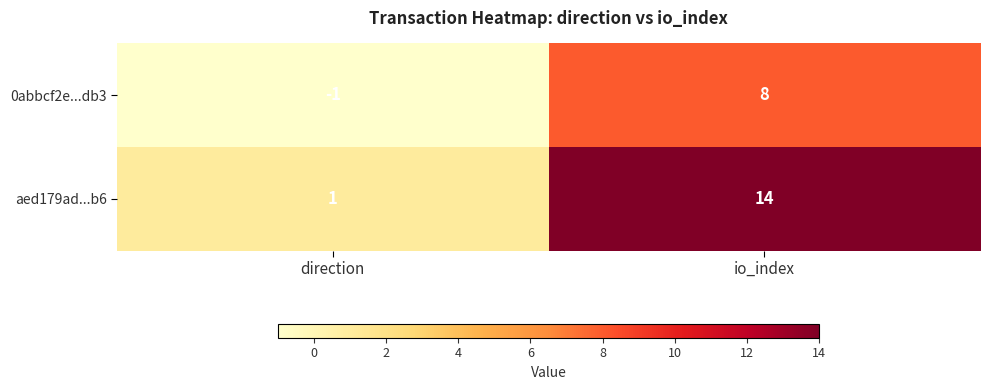

Which series changed the most between direction and io_index?

aed179ad...b6